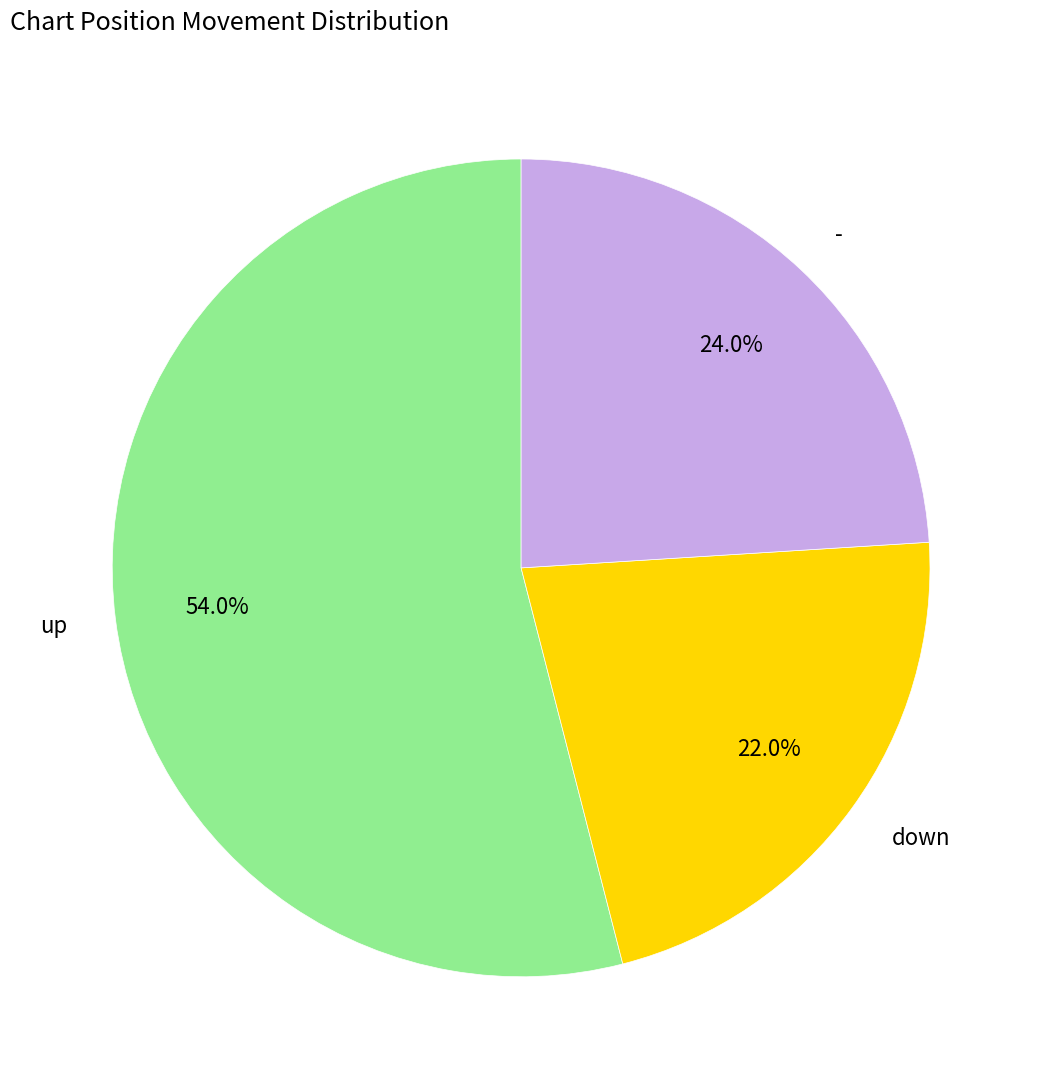

To the nearest percent, what is the average slice percentage?

33%